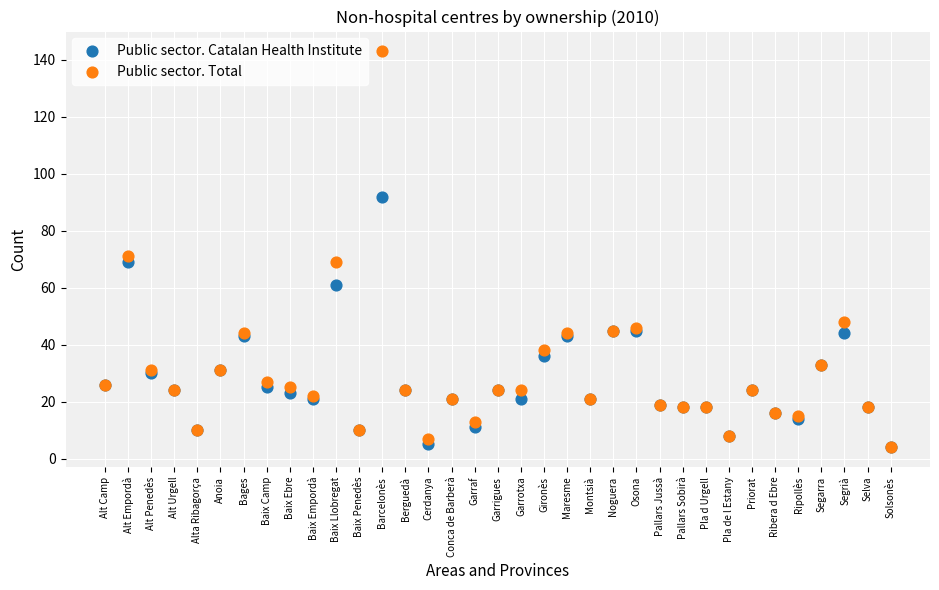

Across all series, what Y value is closest to 73?

71